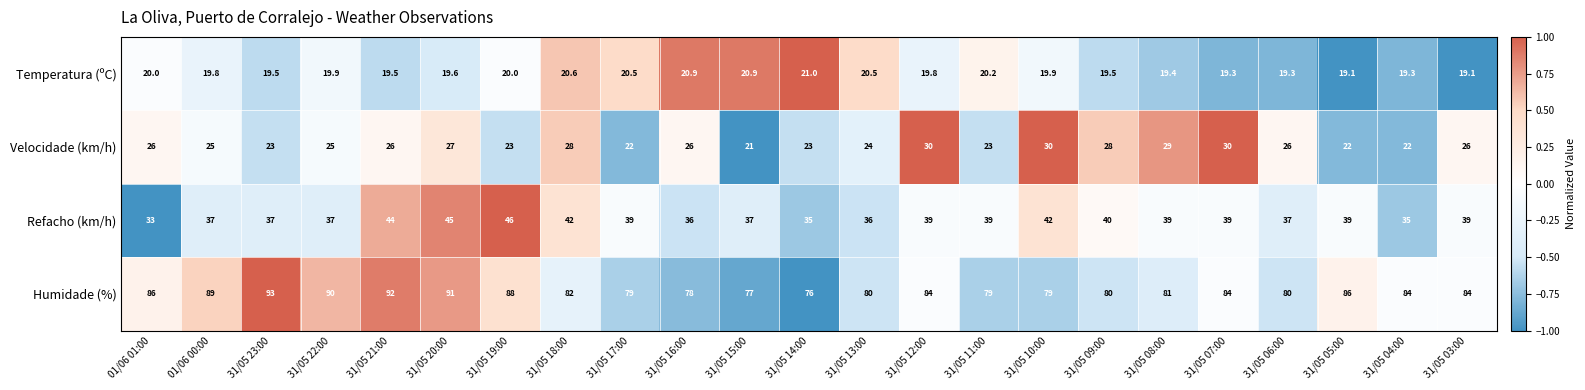

Where does the Refacho (km/h) series first go above 39?

31/05 21:00